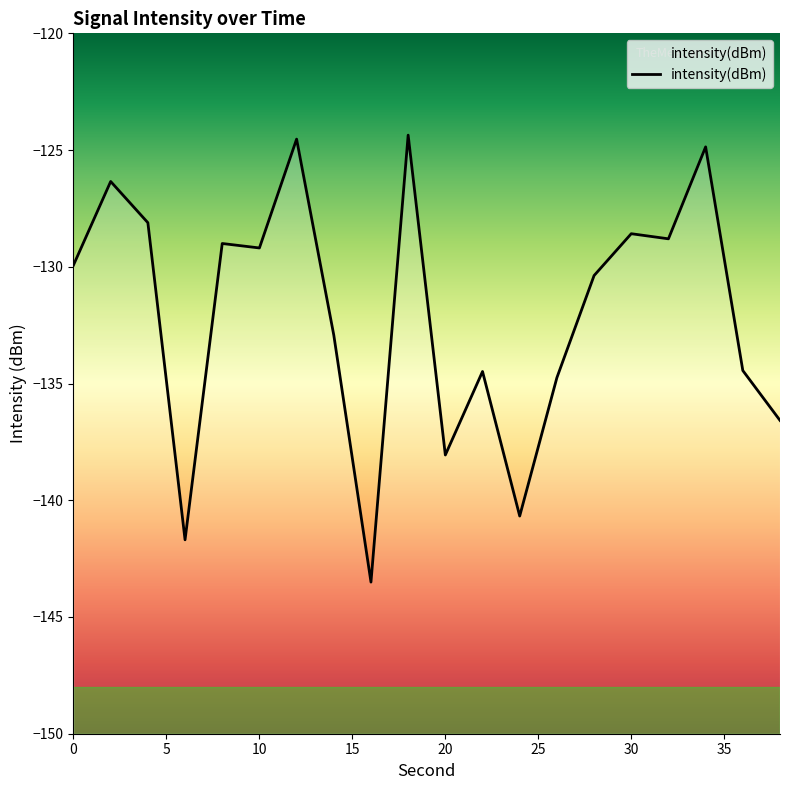

How many data points are above -129?

7